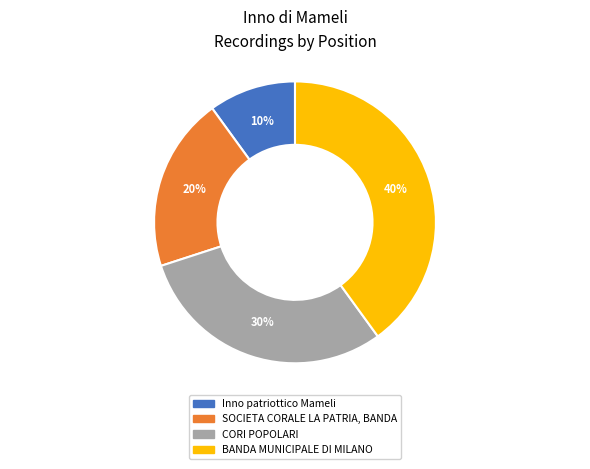

How many slices are in this pie chart?

4